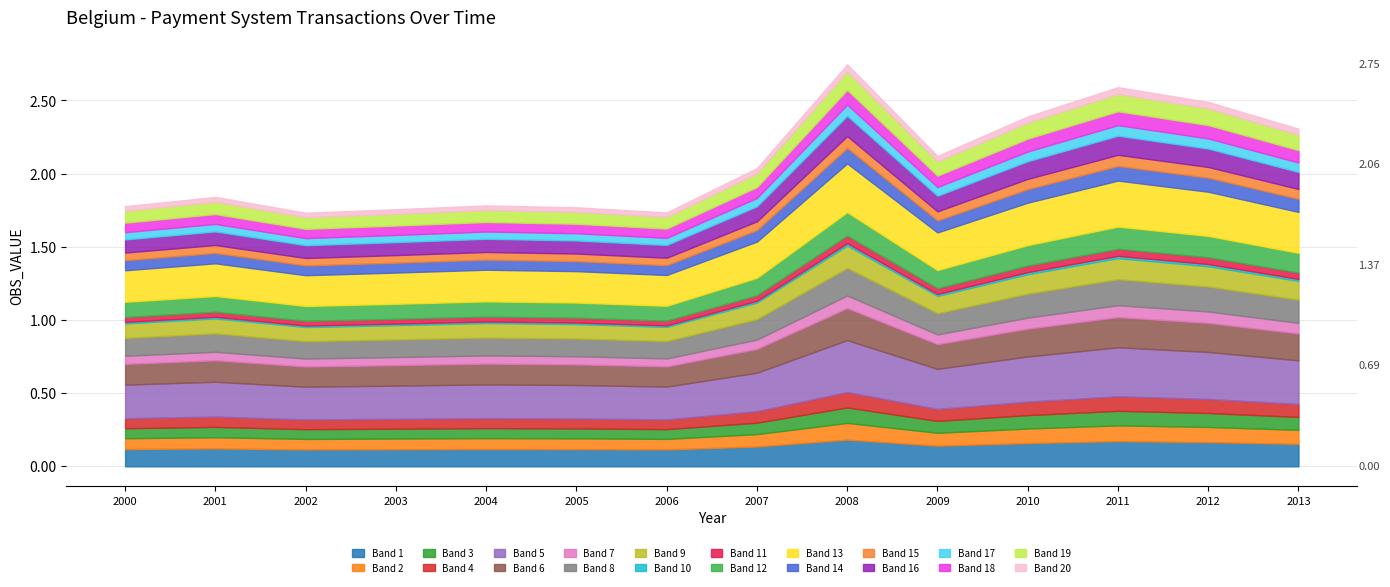

Reading left to right, what are all the values shown in this chart?

2000=1.8	2001=1.8	2002=1.7	2003=1.8	2004=1.8	2005=1.8	2006=1.7	2007=2.0	2008=2.7	2009=2.1	2010=2.4	2011=2.6	2012=2.5	2013=2.3